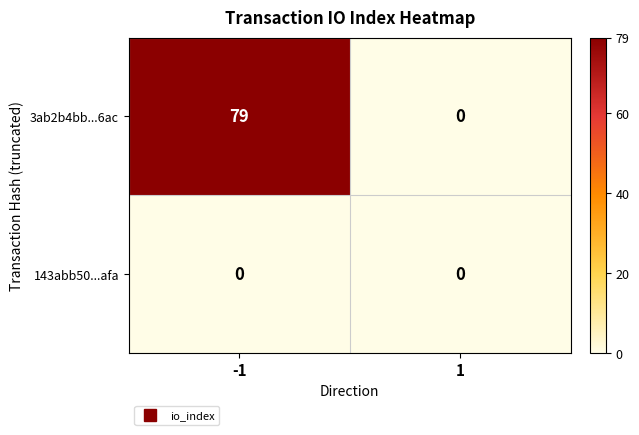

What is the difference between the maximum and minimum values in the 3ab2b4bb...6ac series?

79